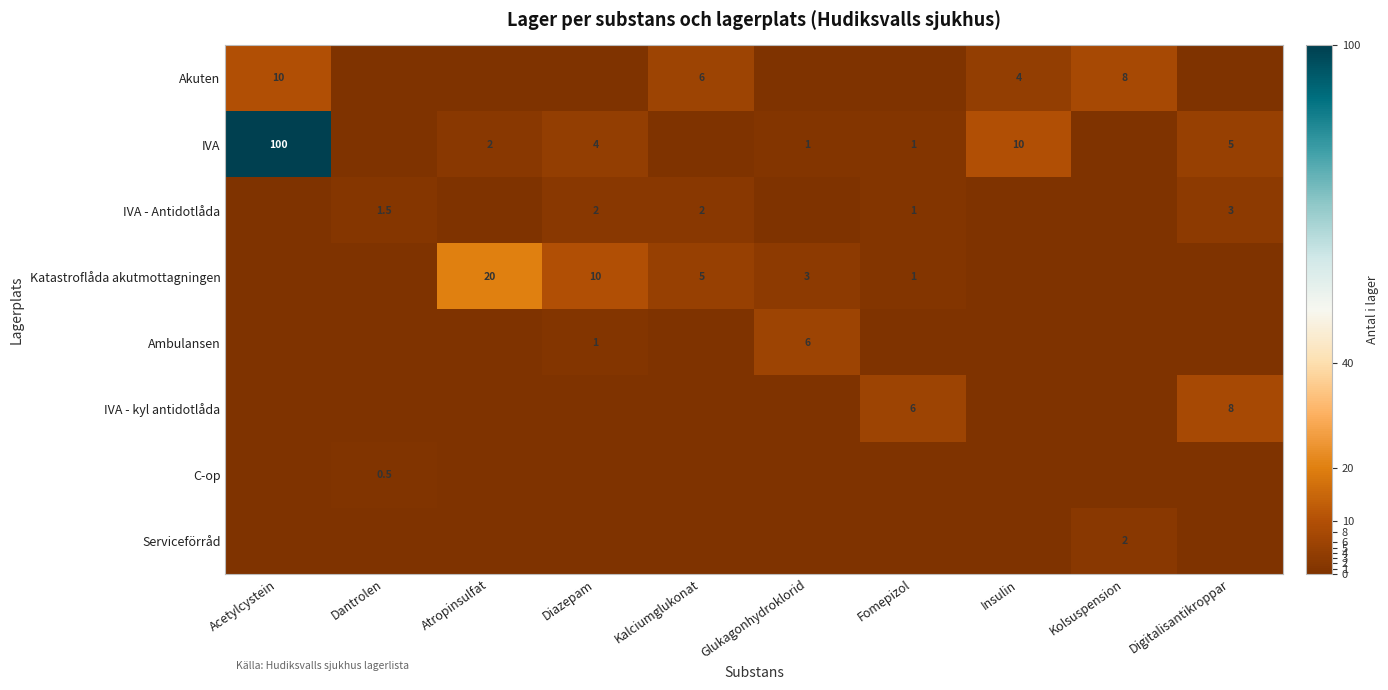

Between Diazepam and Dantrolen, which is larger?

Diazepam